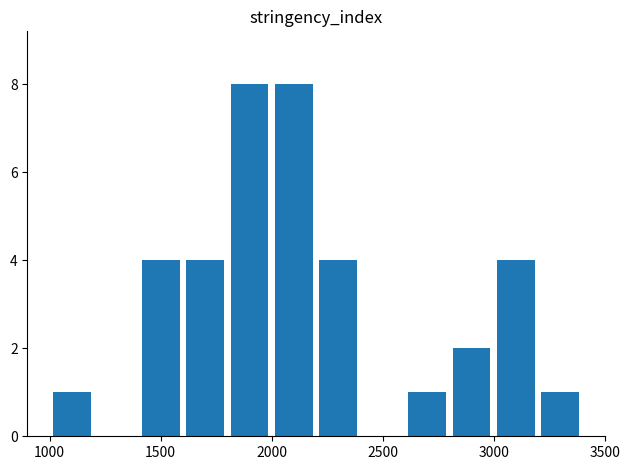

What is the sum of all values?

37